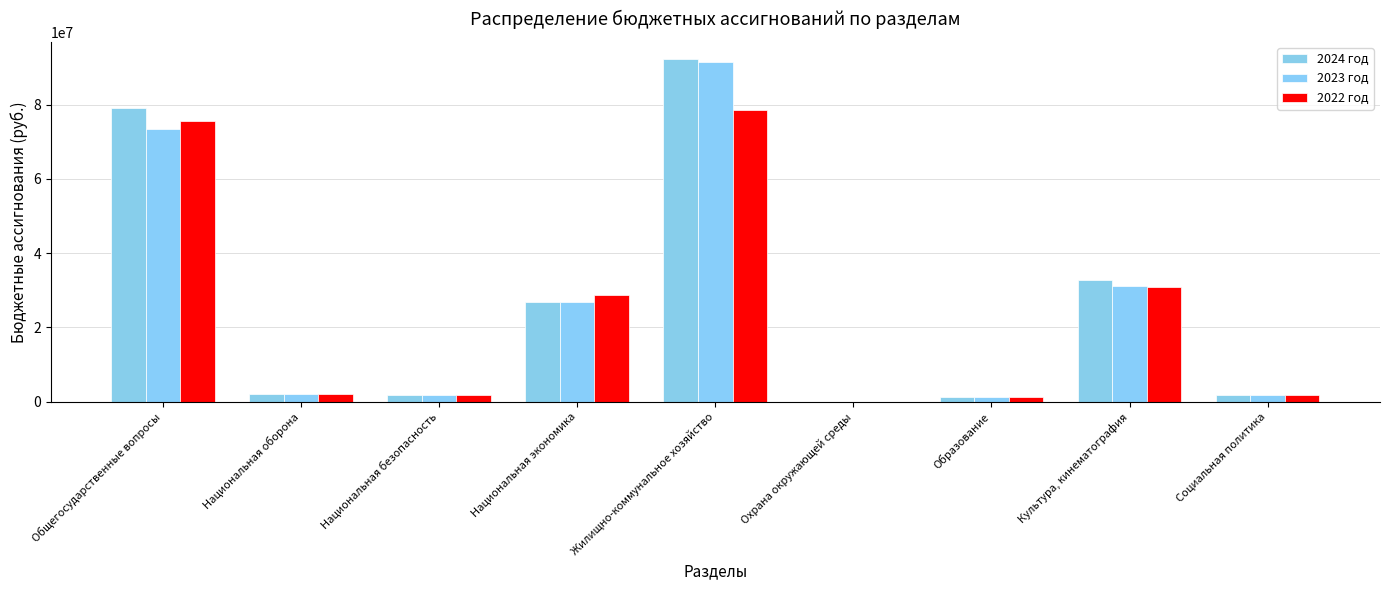

At which label does 2022 год reach its peak?

Жилищно-коммунальное хозяйство